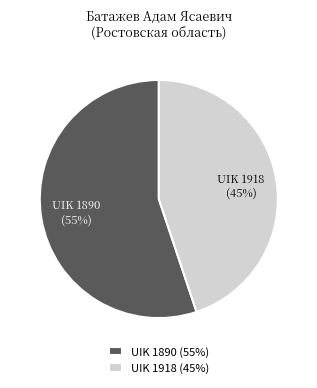

Does UIK 1890 (55%) account for over 50% of the chart?

Yes